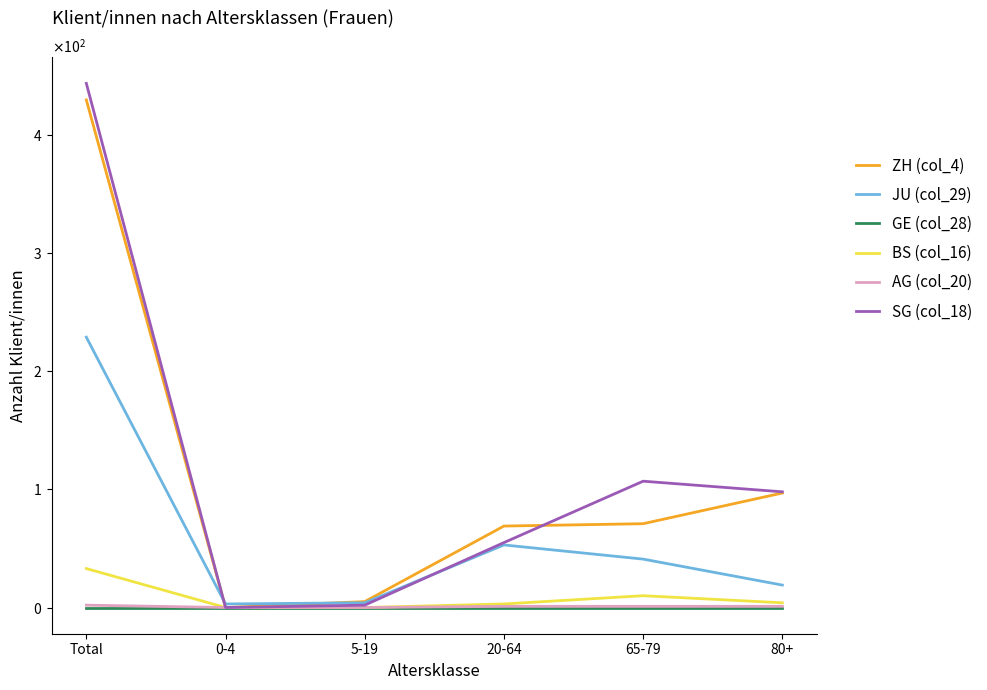

Does the chart have visible grid lines?

No